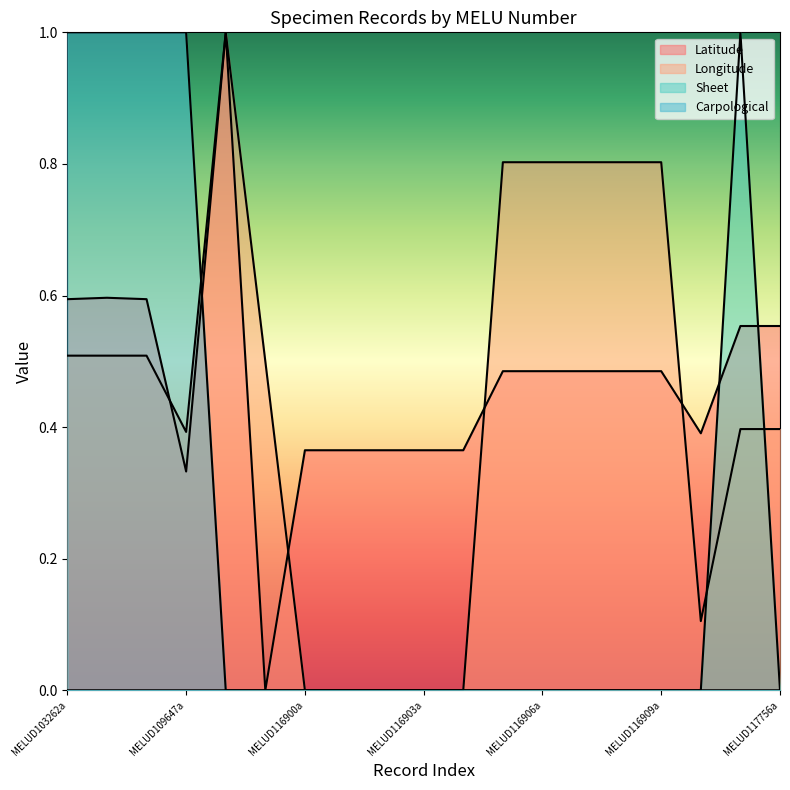

At which label does Sheet reach its minimum?

MELUD103262a